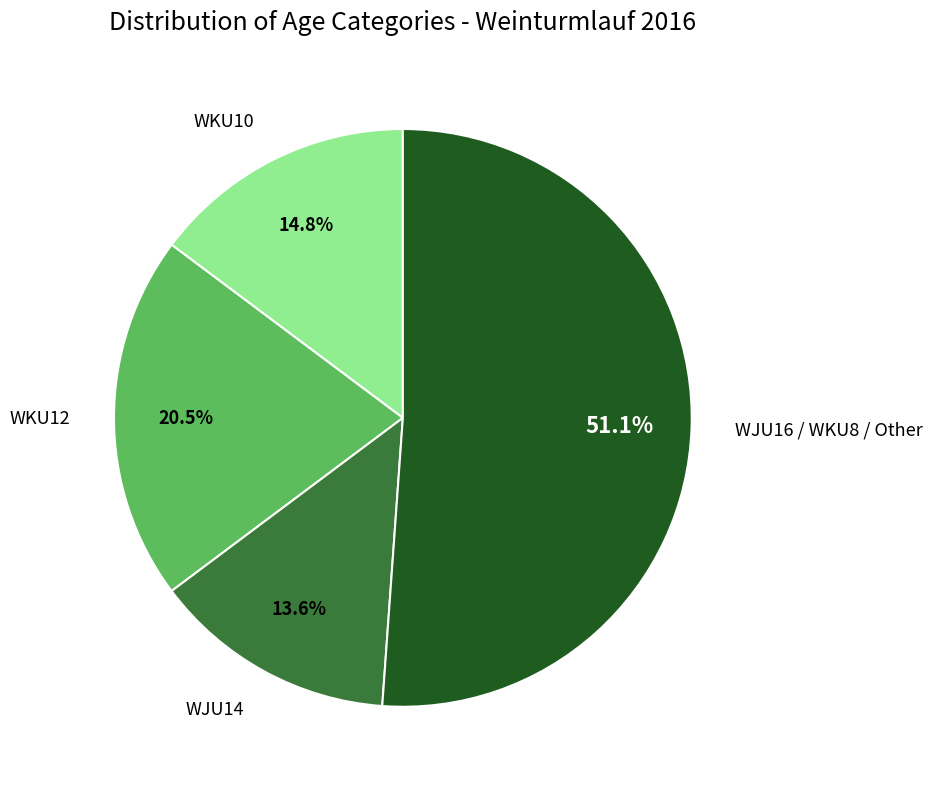

True or false: WKU10 accounts for 22% of the total.

False